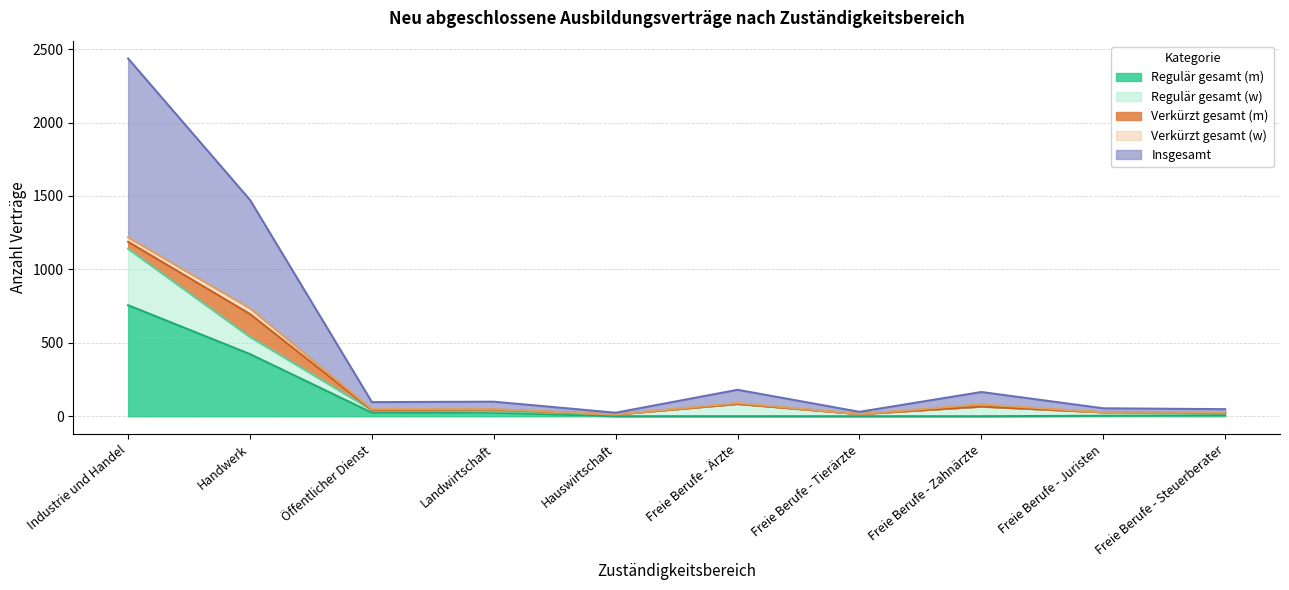

Which category has the lowest value in the Insgesamt series?

Hauswirtschaft